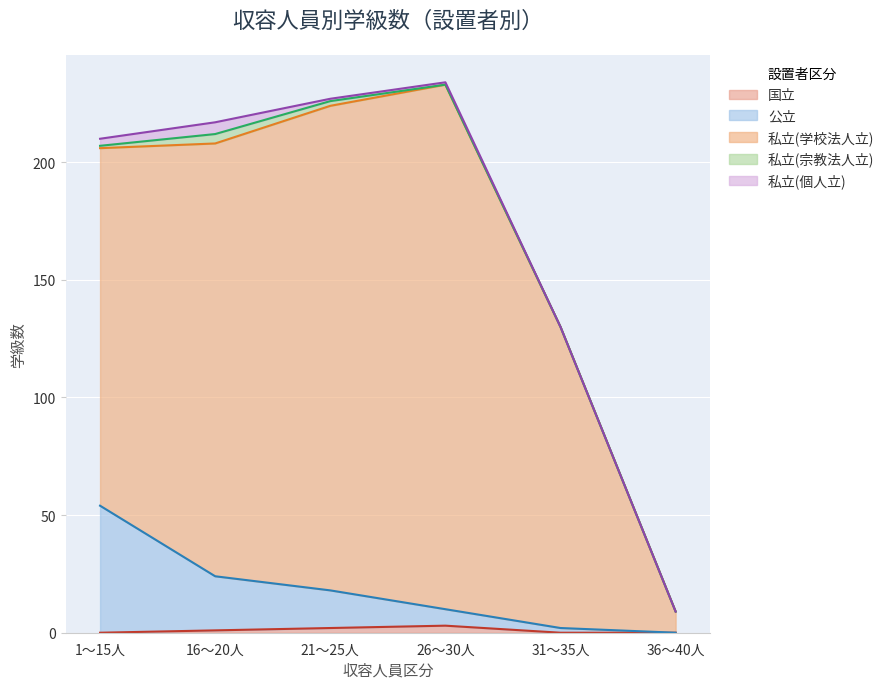

Which series changed the most between 16～20人 and 31～35人?

私立(学校法人立)